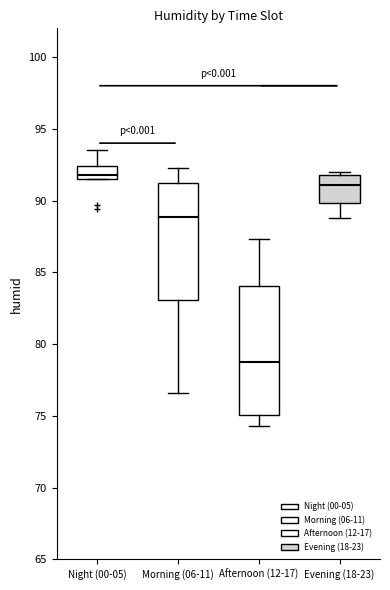

Which box has the highest median line?

Night (00-05)